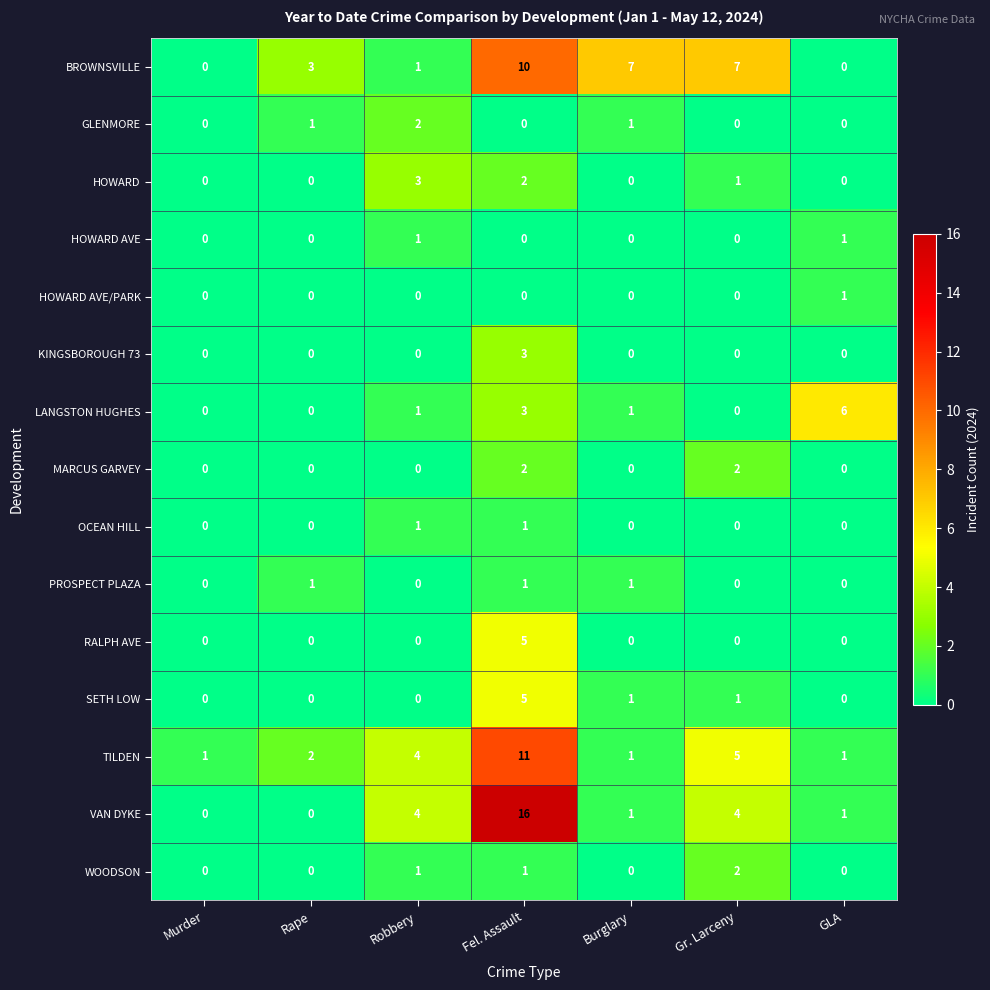

What is the difference between the maximum and minimum values in the SETH LOW series?

5